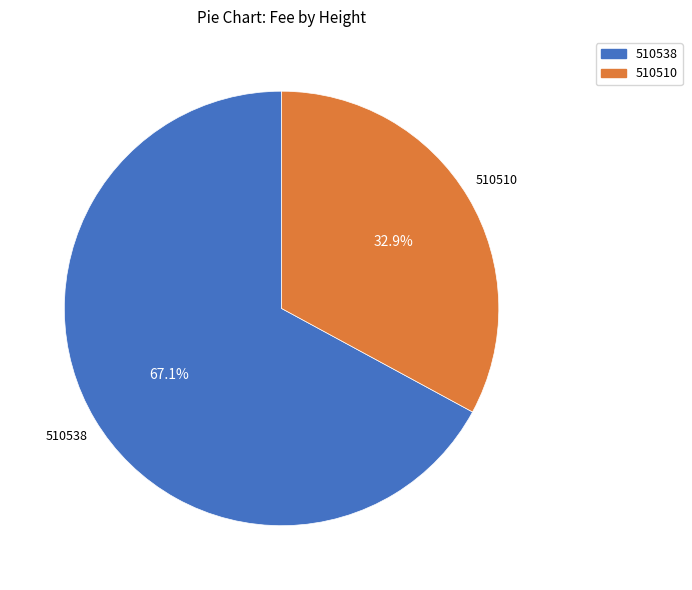

Which category has the smallest portion of the pie?

510510